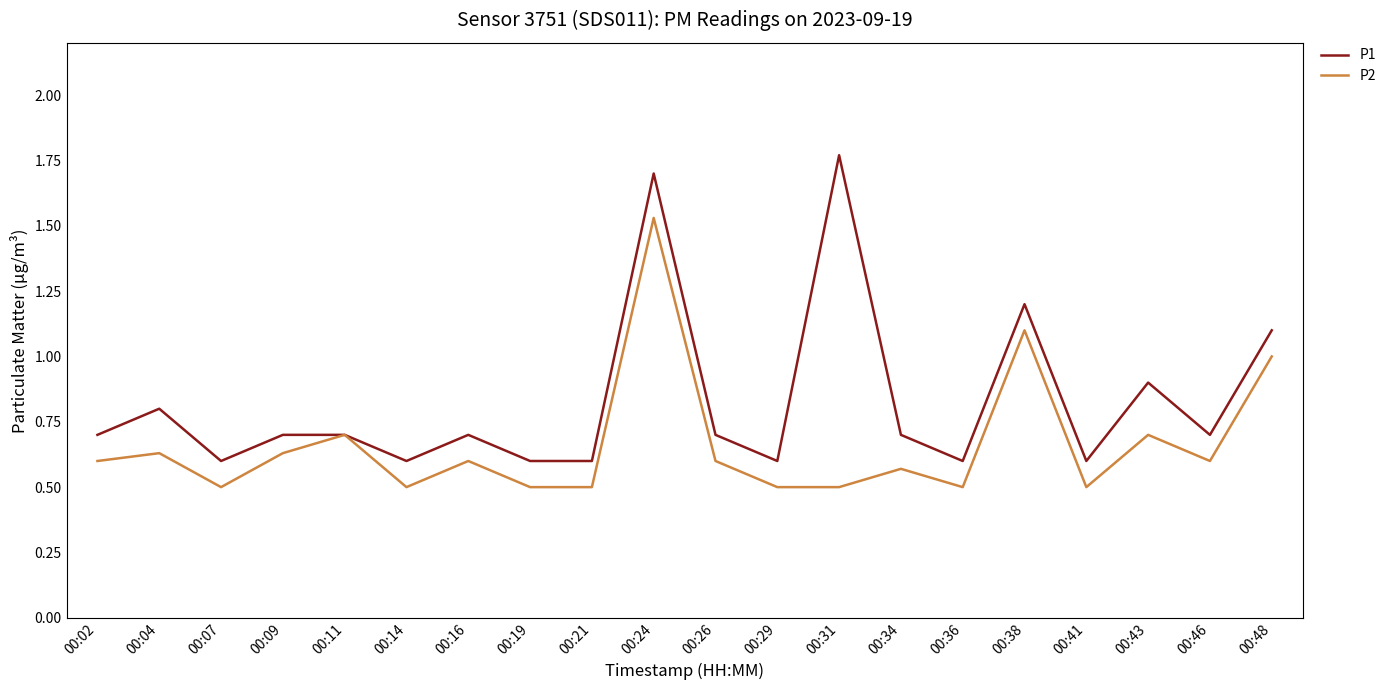

Between 00:14 and 00:24, which series saw the biggest shift?

P1